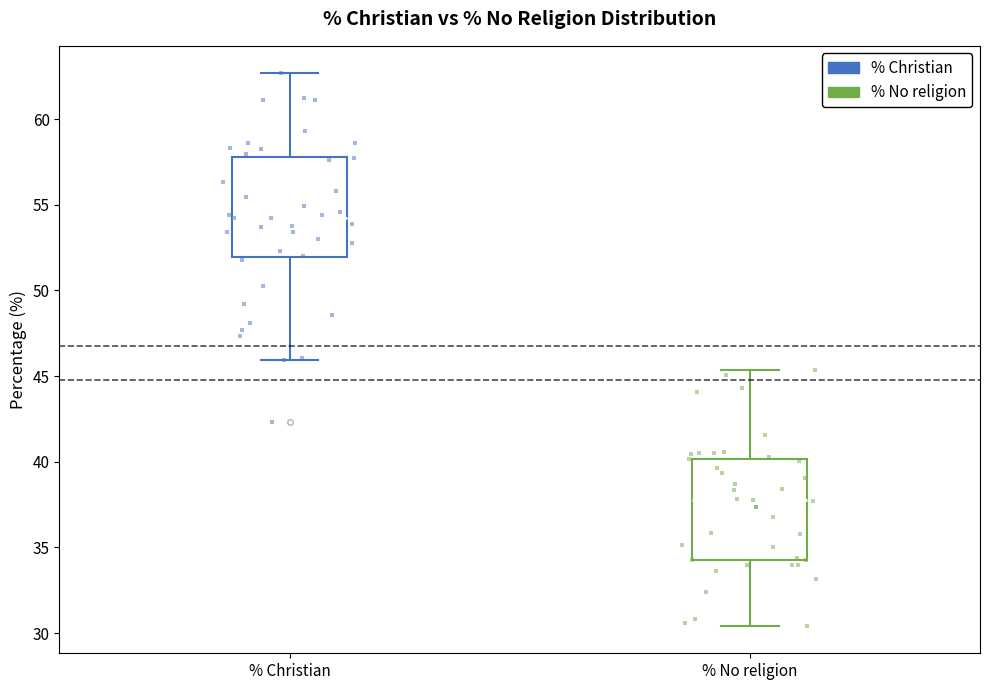

Reading left to right, transcribe this box plot: for each box, give where its median line is, the range the box spans, and where its two whiskers end, as read against the y-axis. The values are not printed on the chart, so give them approximately, as read against the axis.

% Christian: median 54.5, box 52.0 to 58.0, whiskers 46.0 to 62.5
% No religion: median 37.5, box 34.5 to 40.0, whiskers 30.5 to 45.5